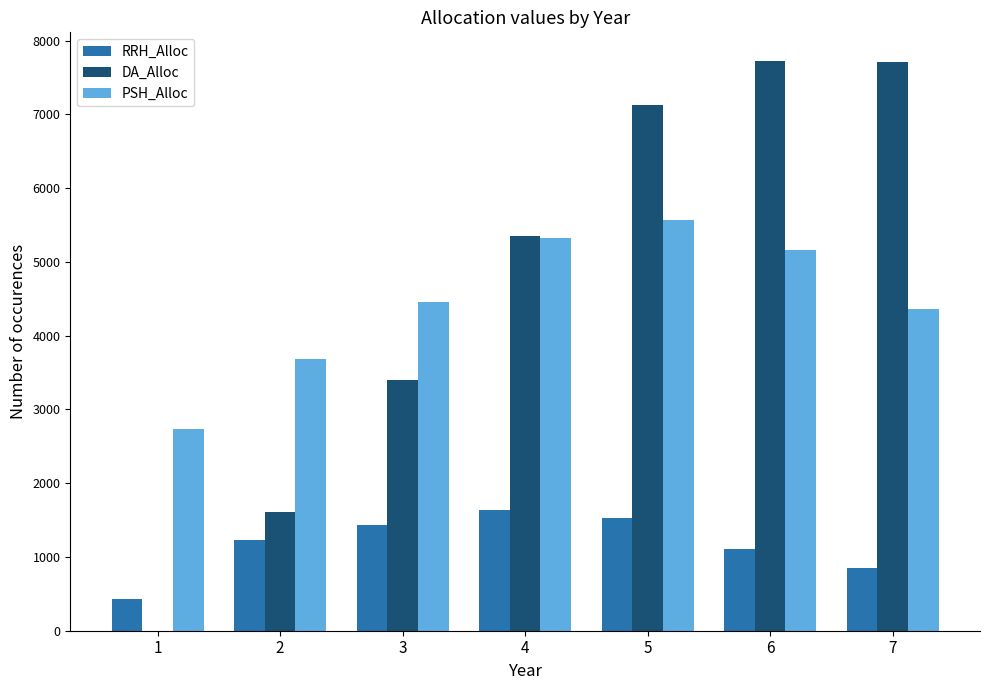

What is the highest value of the RRH_Alloc series?

1637